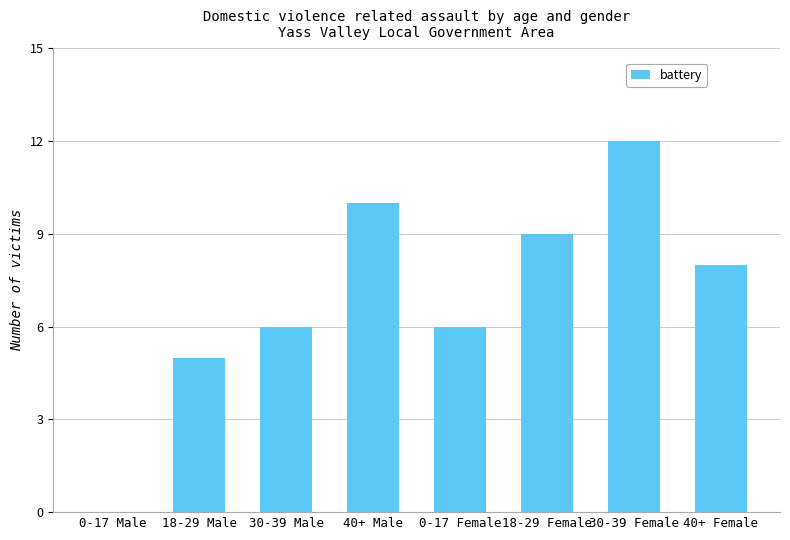

The chart shows a value of 14 at 40+ Male. True or false?

False